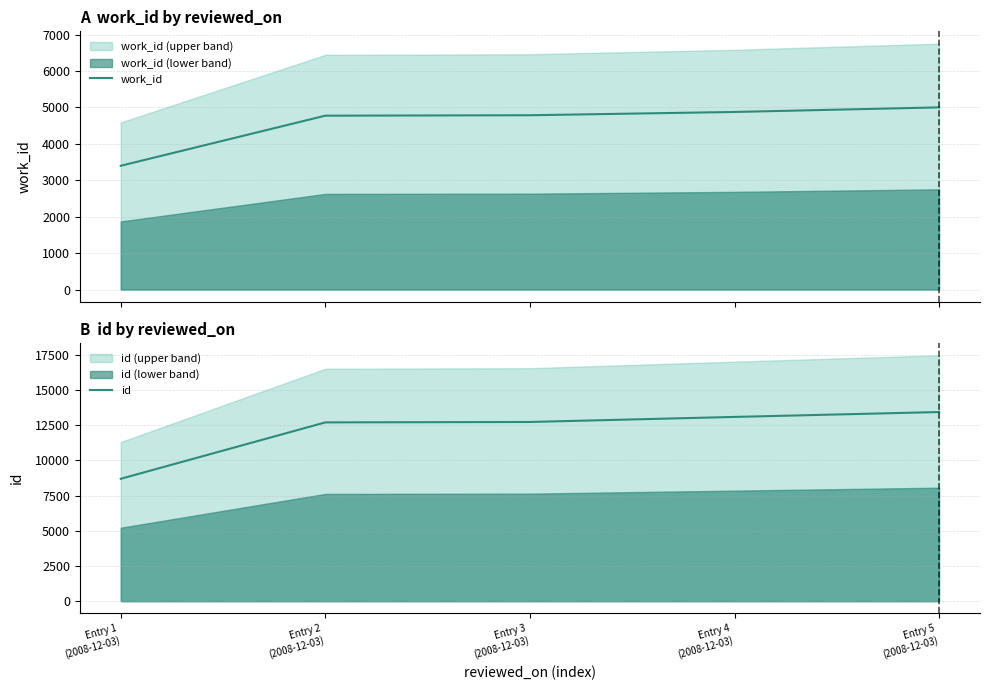

Reading left to right, list all the values displayed in this chart.

work_id: 3399	4775	4787	4877	5003
id: 8686	12688	12718	13076	13423